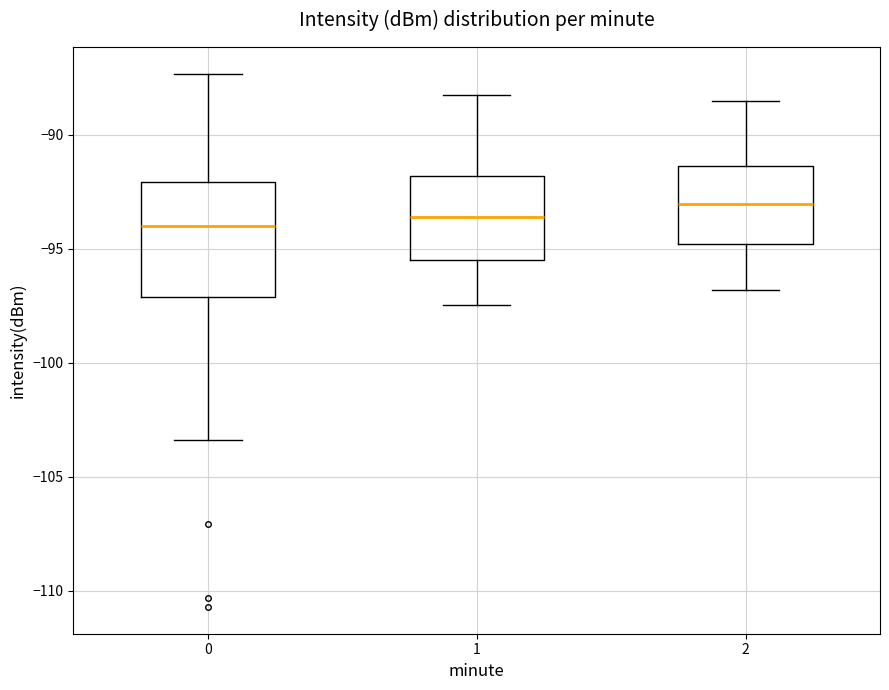

Where is the lower edge of the box at x = 0 on the y-axis? The values are not printed on the chart, so give them approximately, as read against the axis.

-97.0